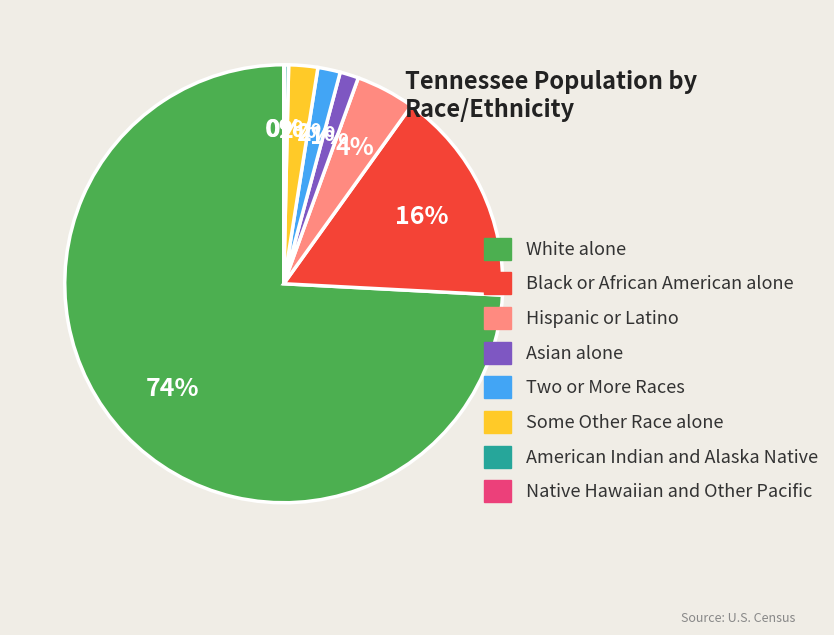

True or false: Some Other Race alone accounts for 2% of the total.

True